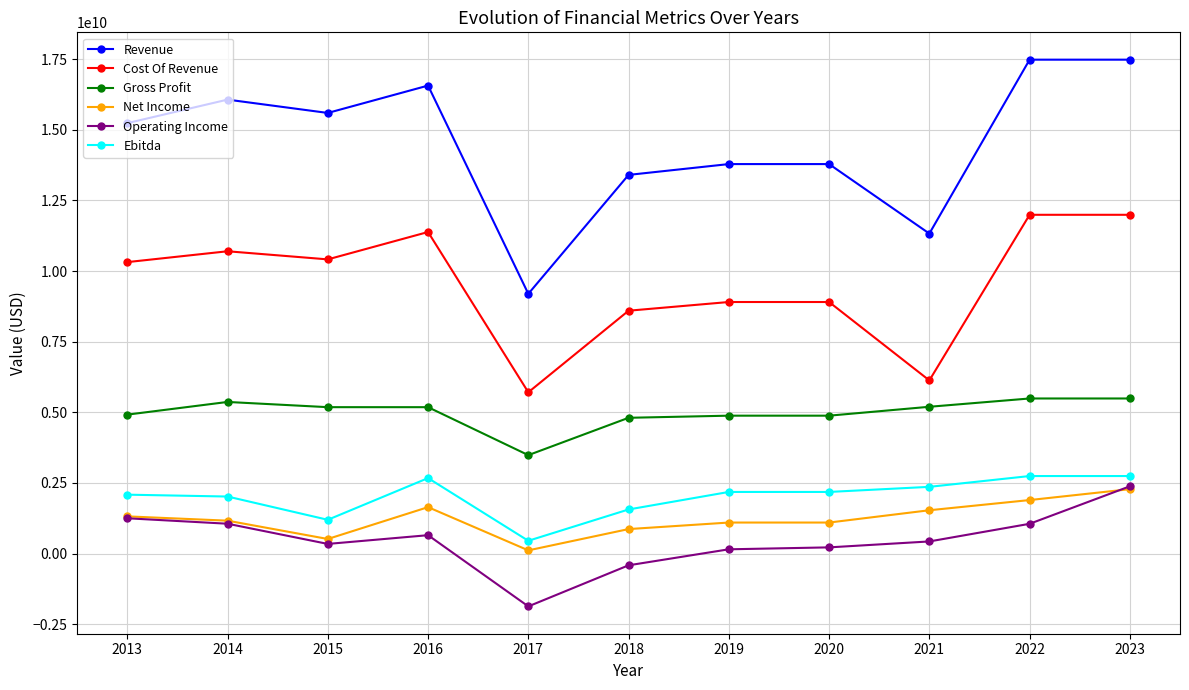

Where is Ebitda nearest to the value 1599689000?

2018